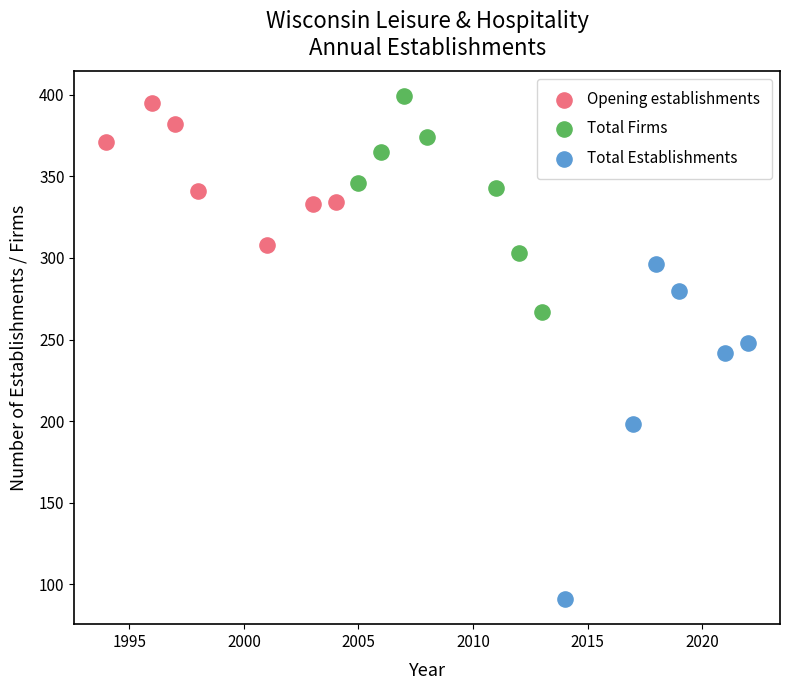

Which series reaches the maximum Y coordinate?

Total Firms